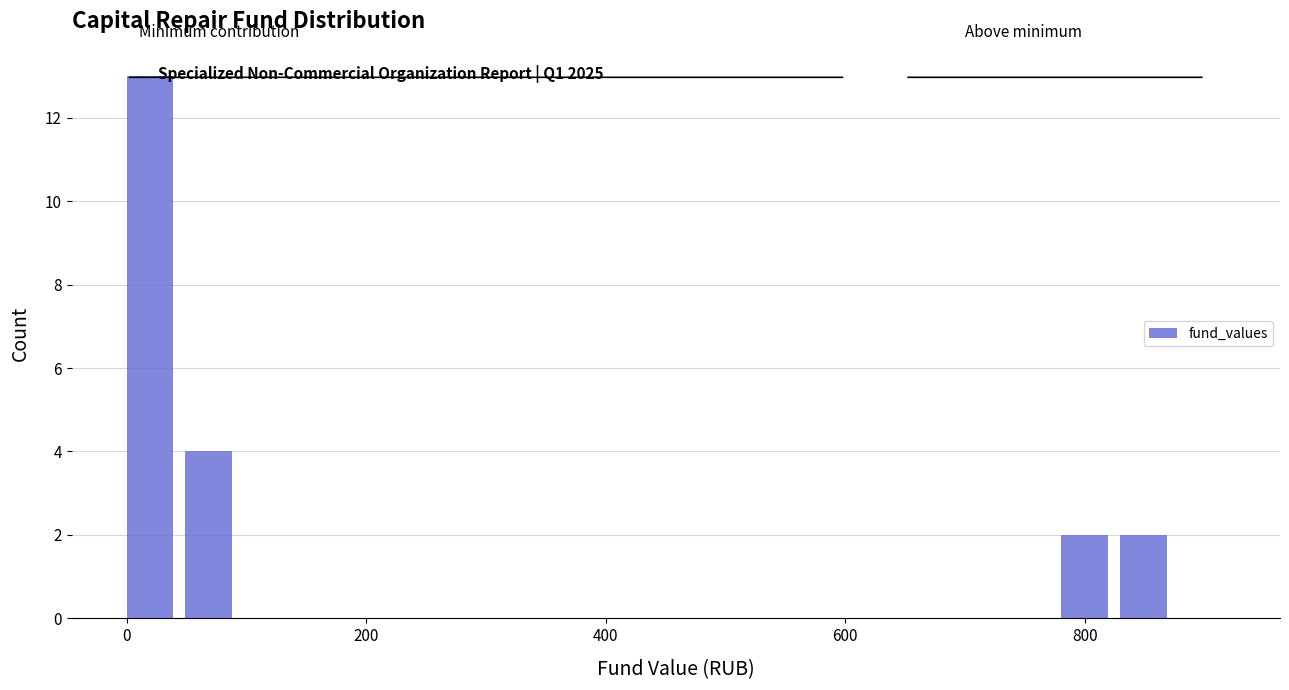

Around what value on the x-axis is the tallest bar? Give the approximate position of its centre, as read against the axis.

20